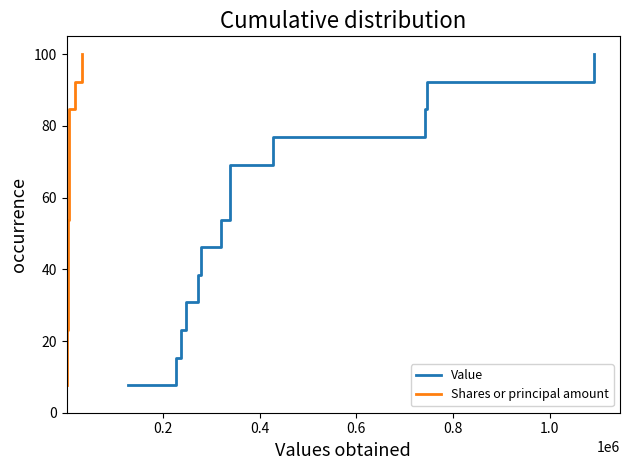

How many lines are shown in the chart?

2